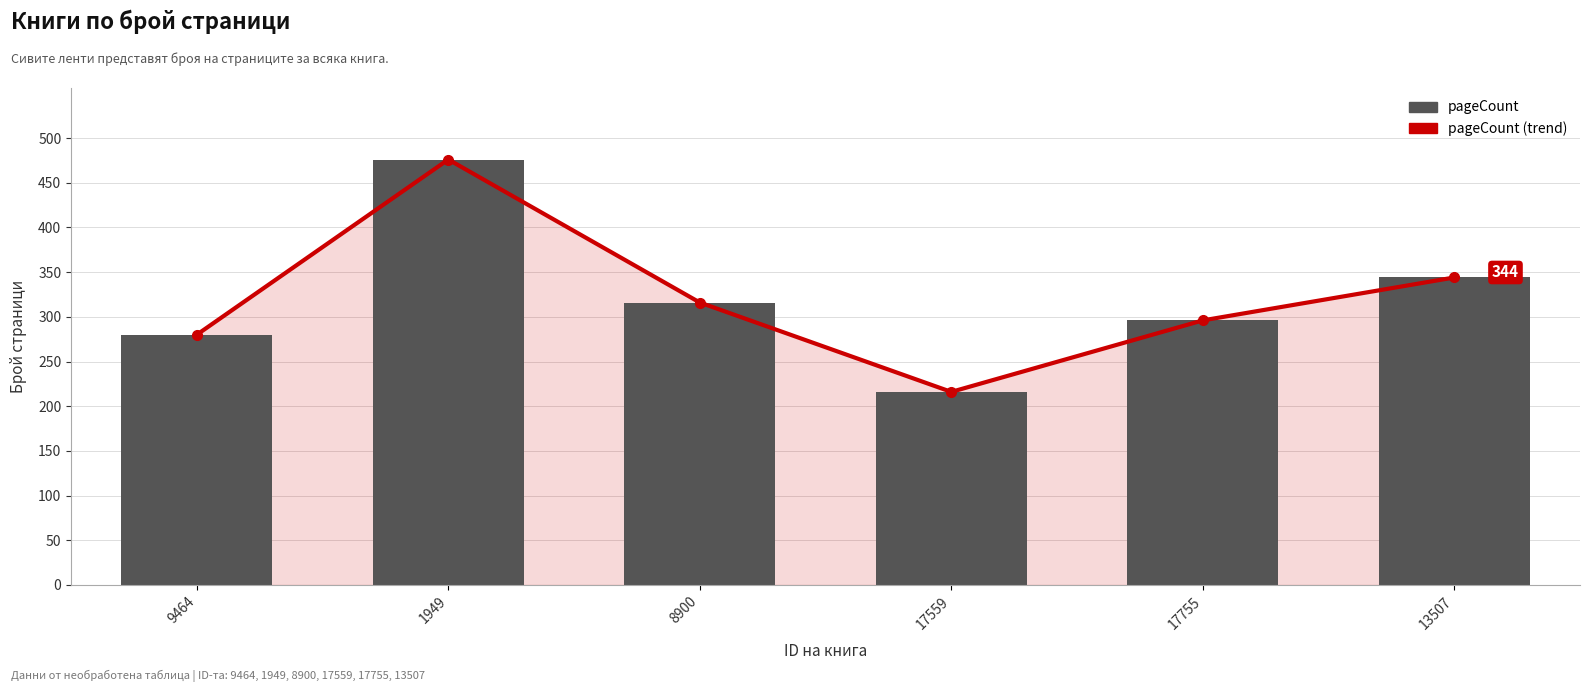

What is the difference between the pageCount values at 17755 and 8900?

20